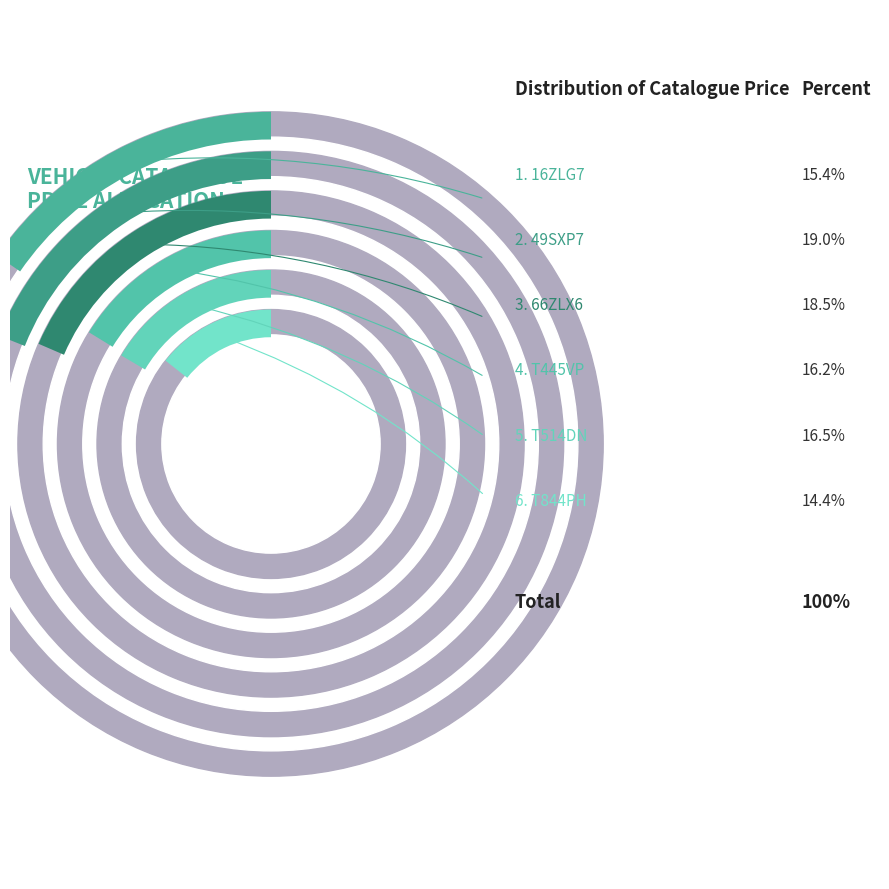

How many slices are in this pie chart?

6